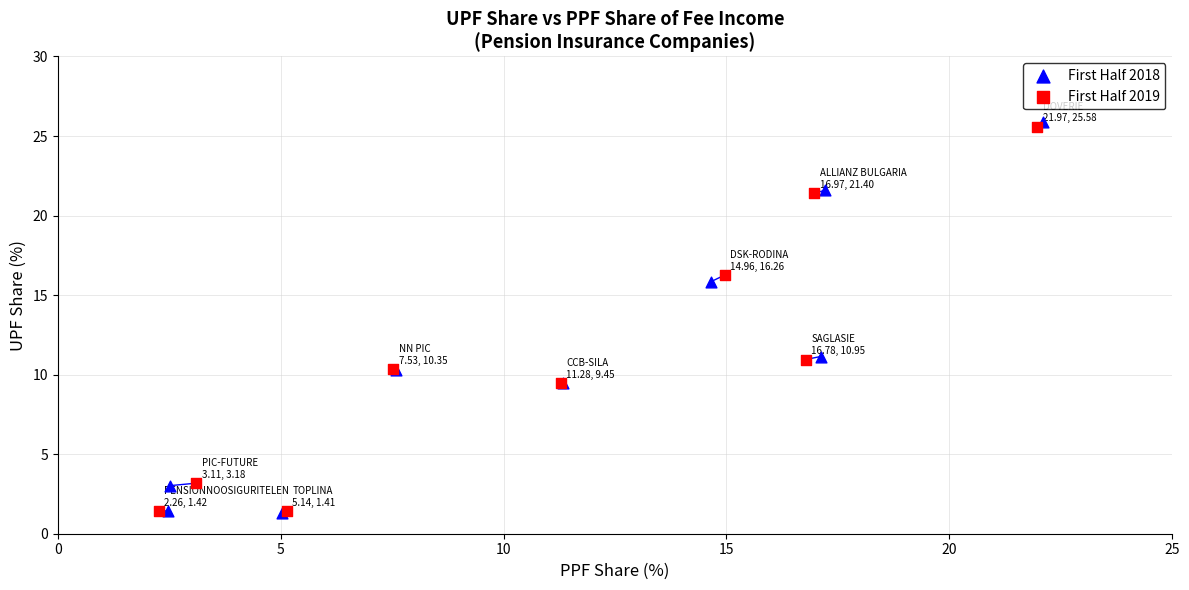

What are all the series names shown in the legend?

First Half 2018, First Half 2019